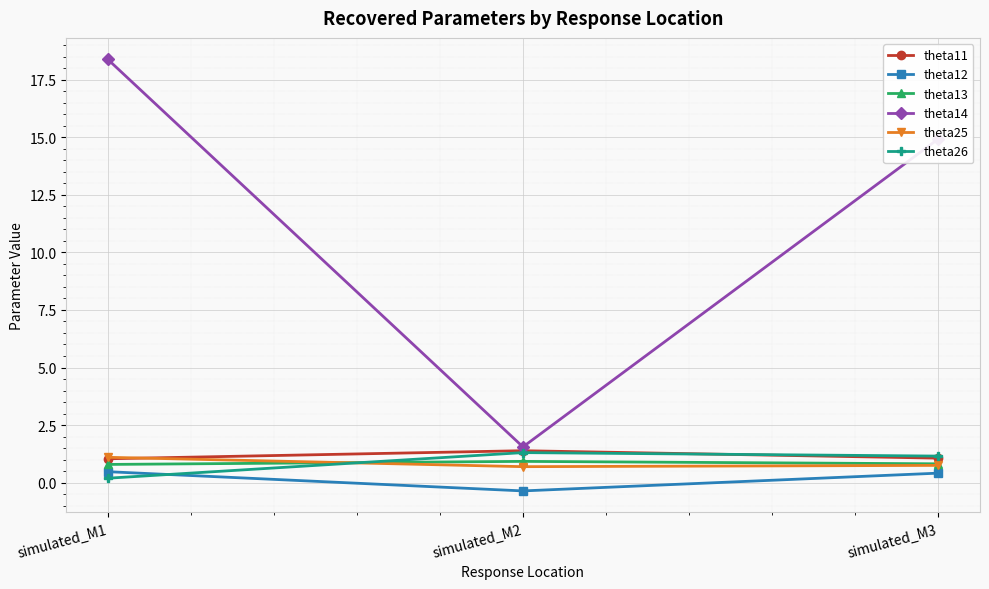

Is the value of theta26 at simulated_M3 greater than the value of theta14 at simulated_M1?

No